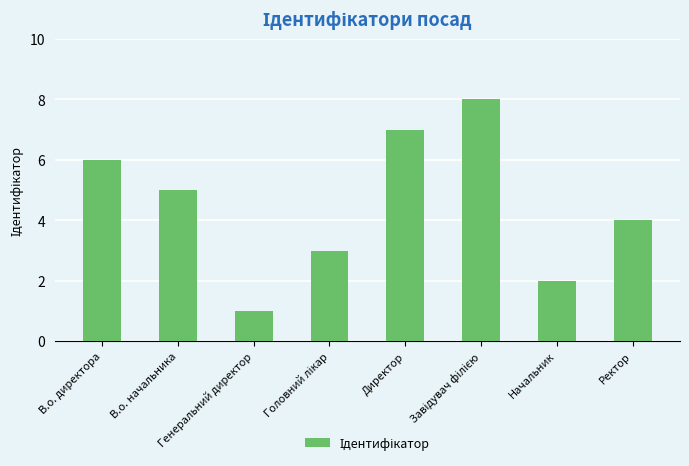

What is the change in value from В.о. начальника to Начальник?

-3